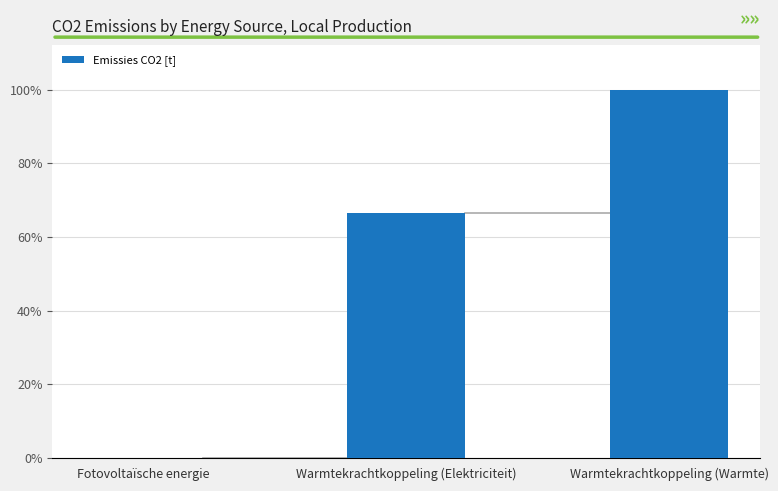

Between Warmtekrachtkoppeling (Elektriciteit) and Warmtekrachtkoppeling (Warmte), which is larger?

Warmtekrachtkoppeling (Warmte)